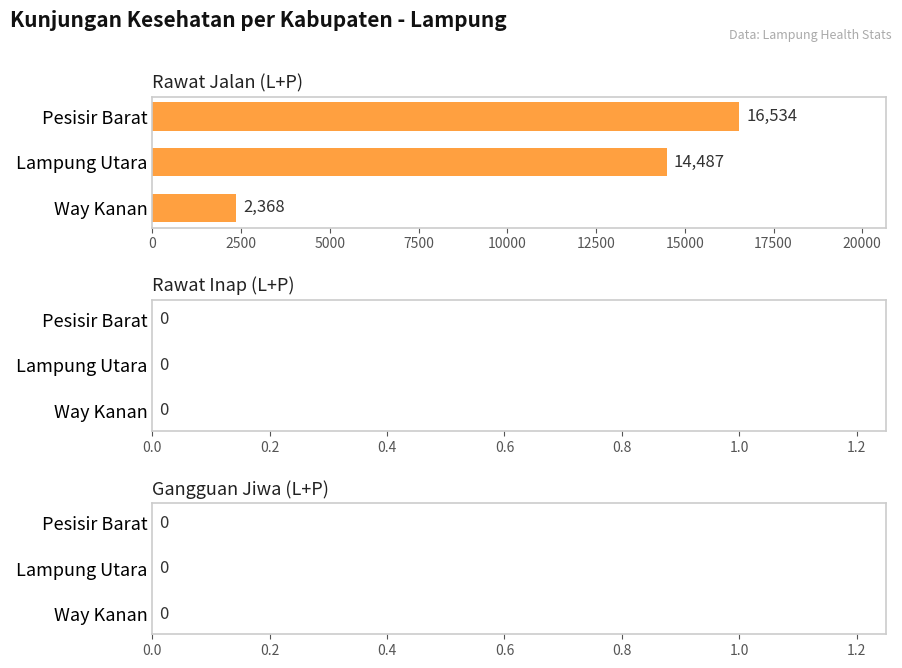

List the labels in order of value, smallest first.

Way Kanan, Lampung Utara, Pesisir Barat